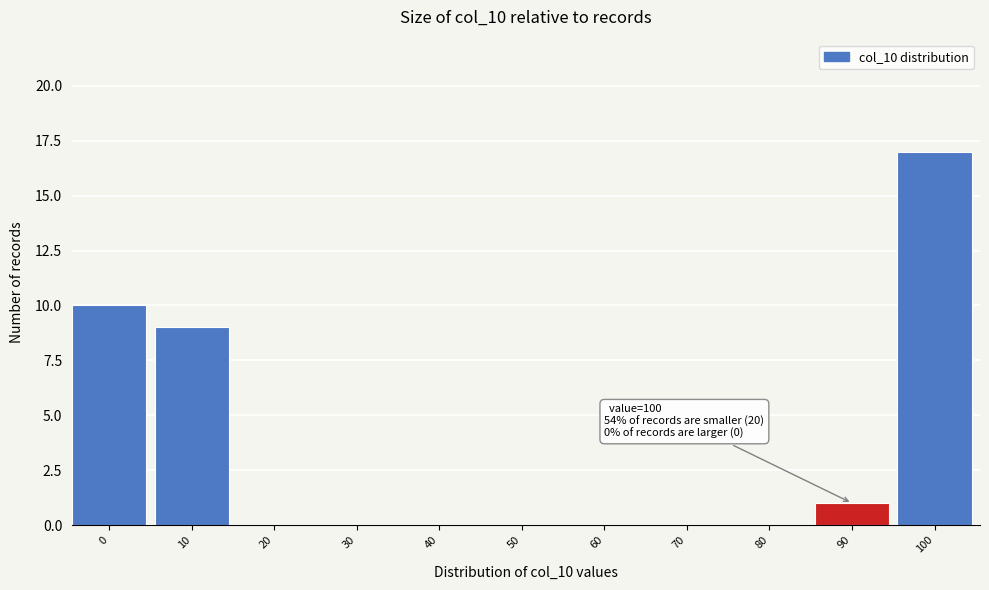

Reading left to right, extract all data points from this chart.

0=10	10=9	20=0	30=0	40=0	50=0	60=0	70=0	80=0	90=1	100=17